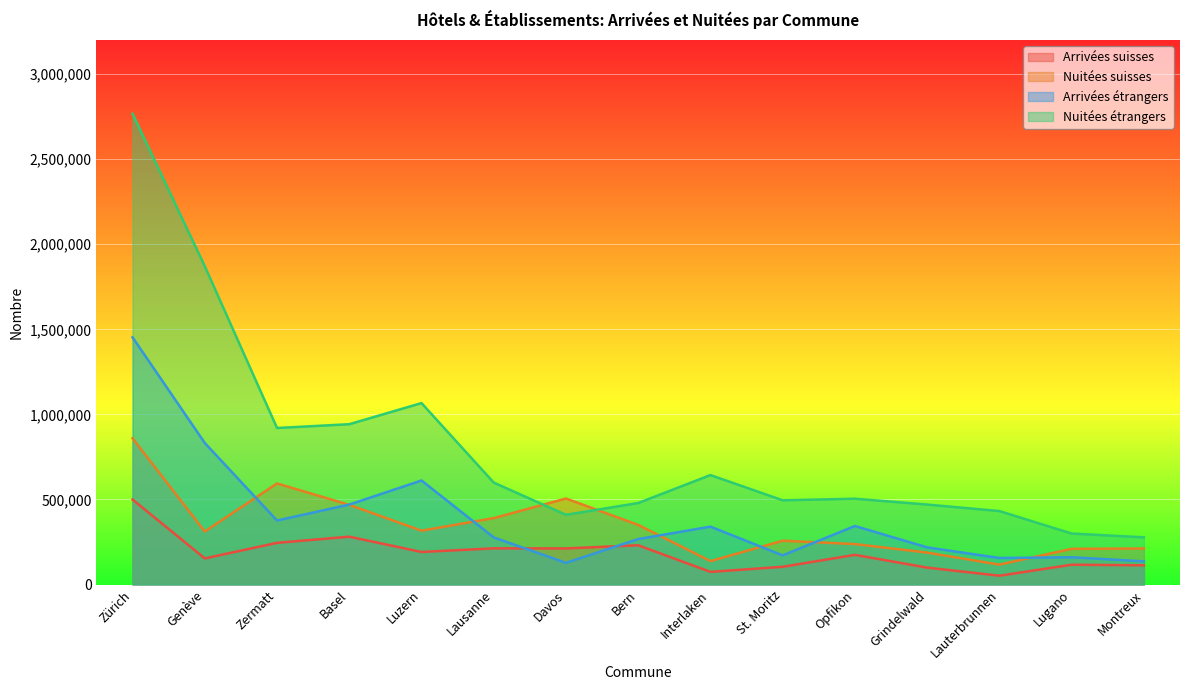

At which label is Arrivées suisses closest to 275687?

Basel